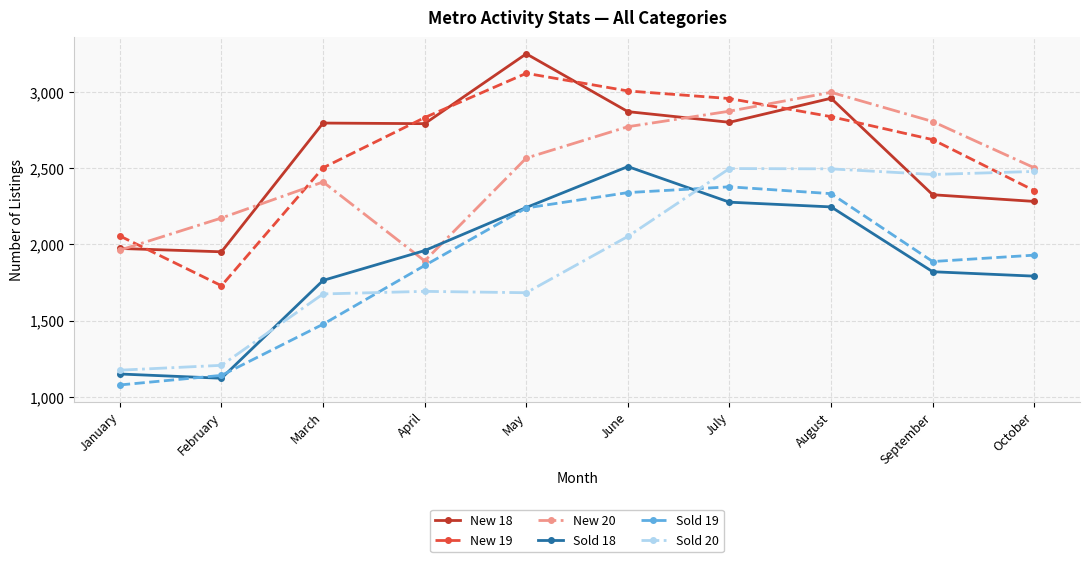

Does the chart display data point markers on the line(s)?

Yes